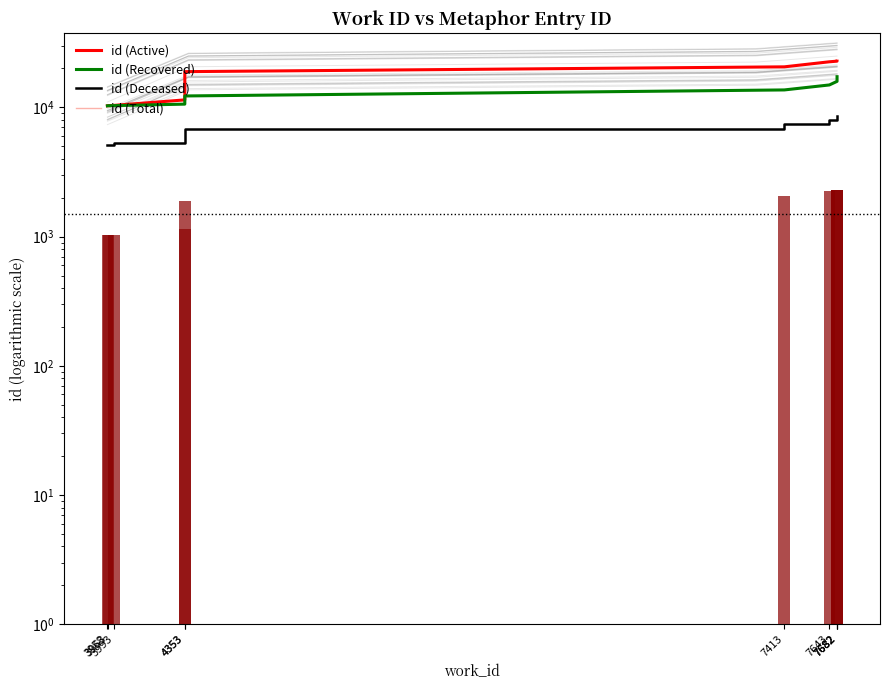

What is the smallest value displayed?

5143.5